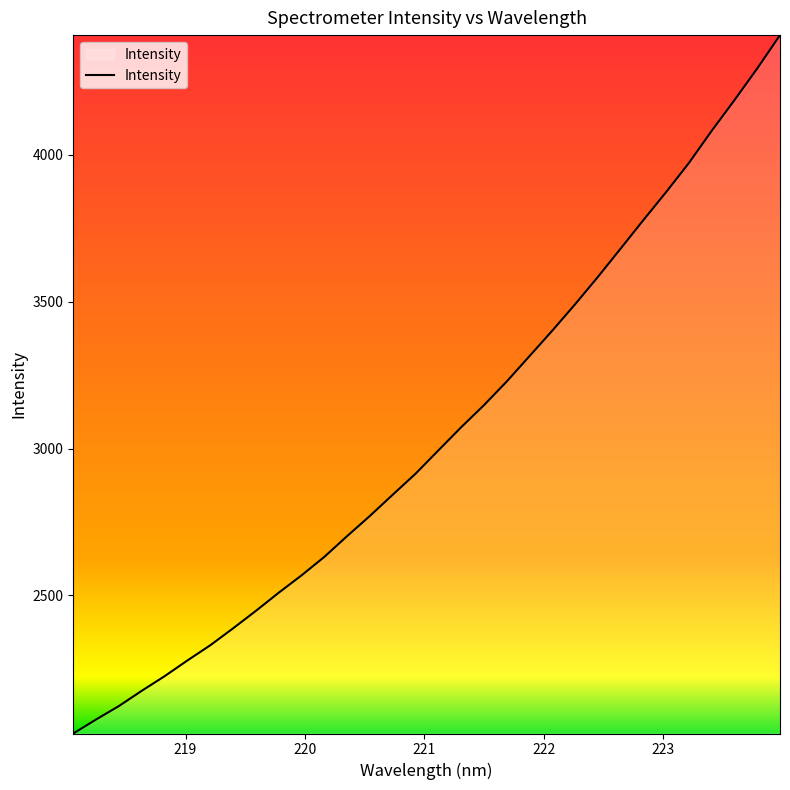

What is the smallest value displayed?

2030.3